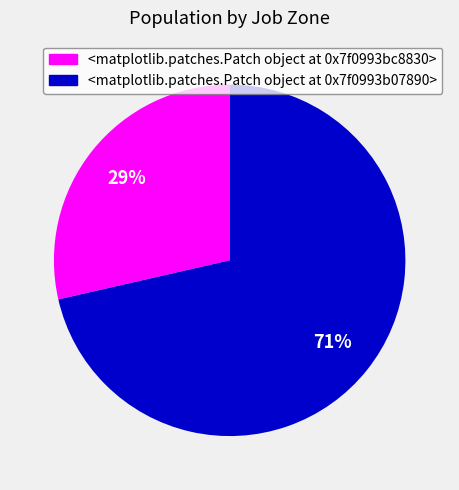

Is it true that <matplotlib.patches.Patch object at 0x7f23f1b98ad0> is 20% of the pie?

False